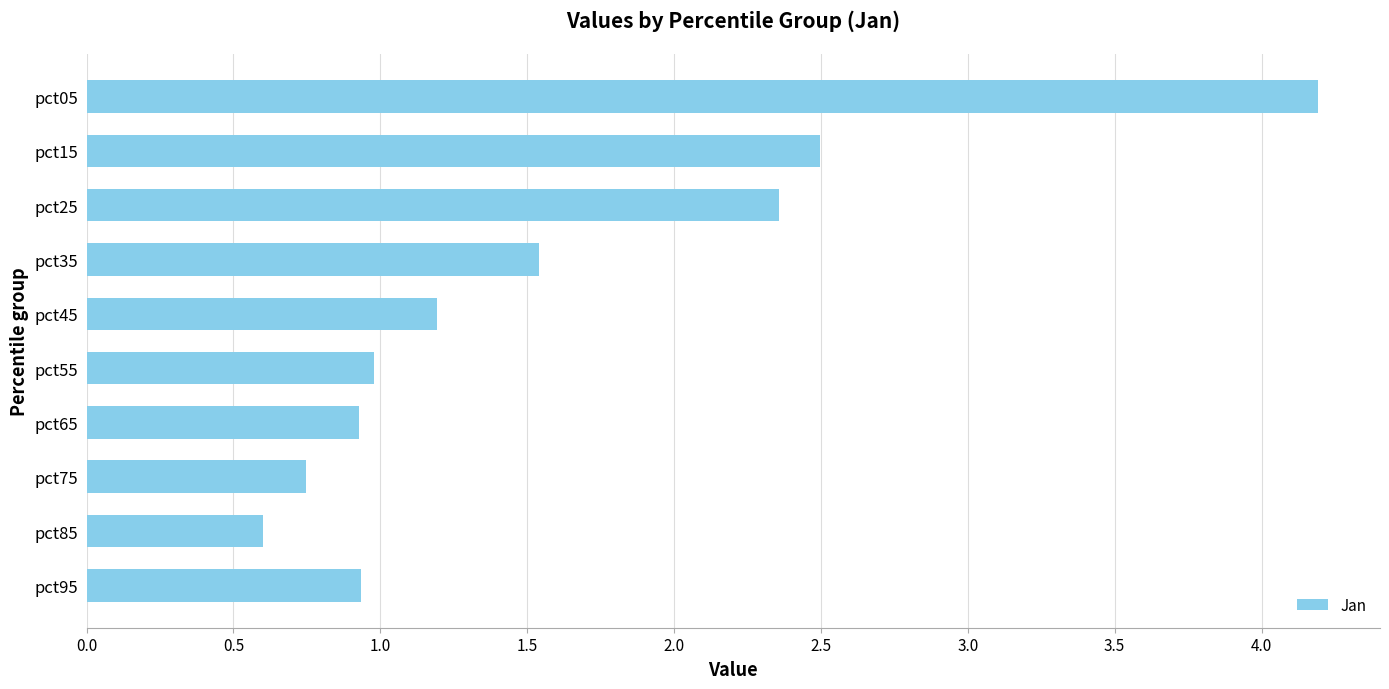

What is the difference between the maximum and second lowest values?

3.4